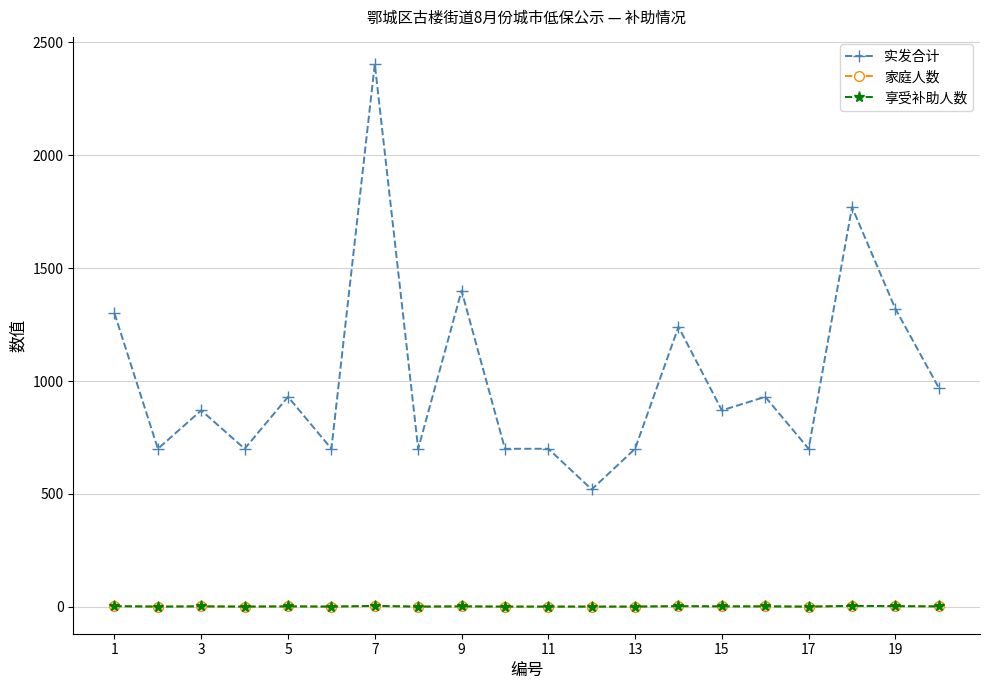

What are all the series names shown in the legend?

实发合计, 家庭人数, 享受补助人数